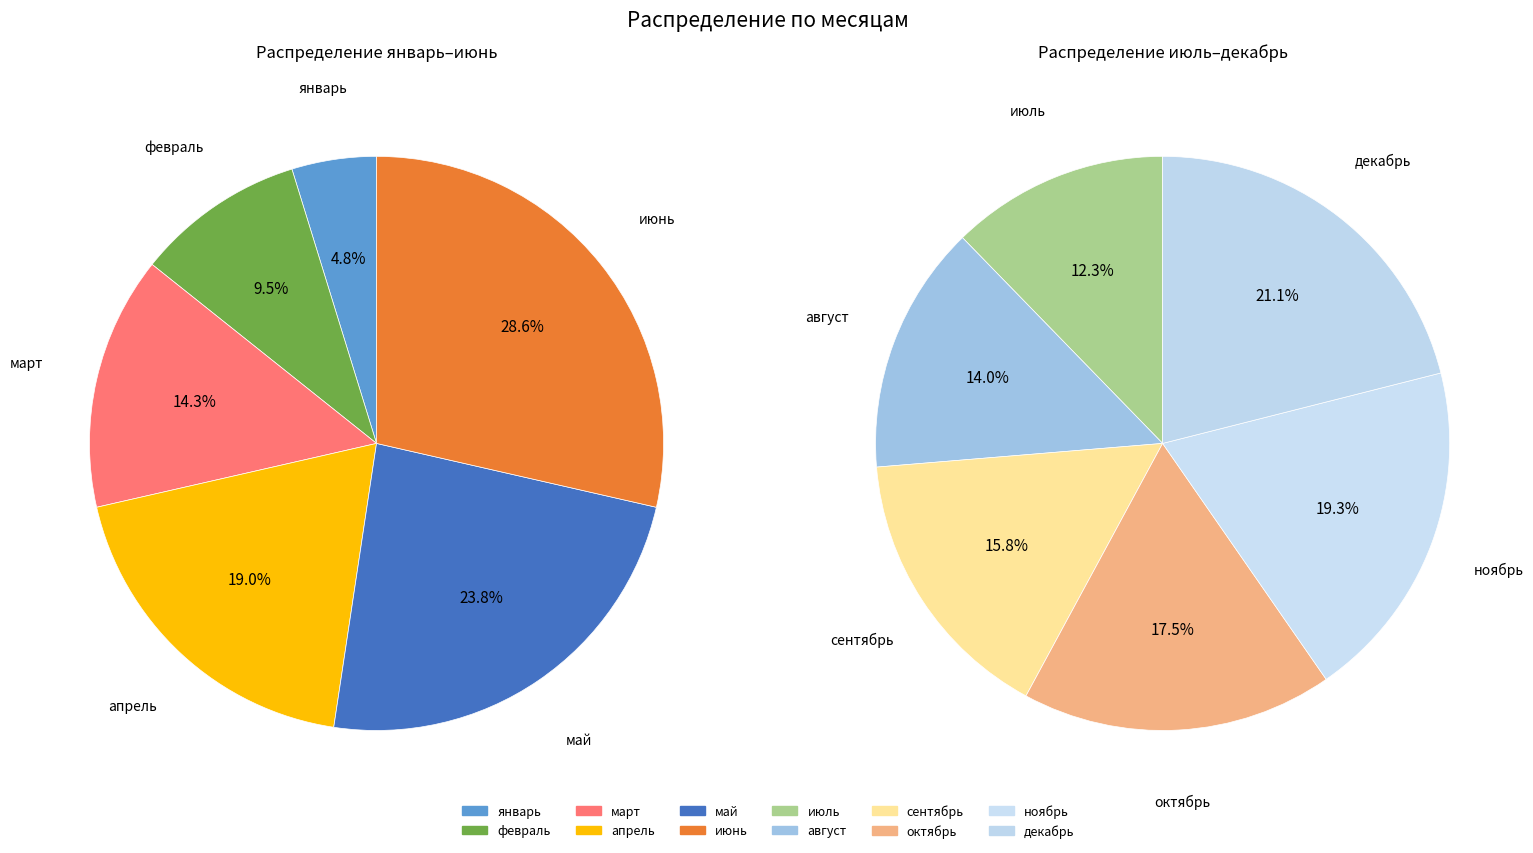

Approximately how many times larger is the value at июль compared to март?

2.3